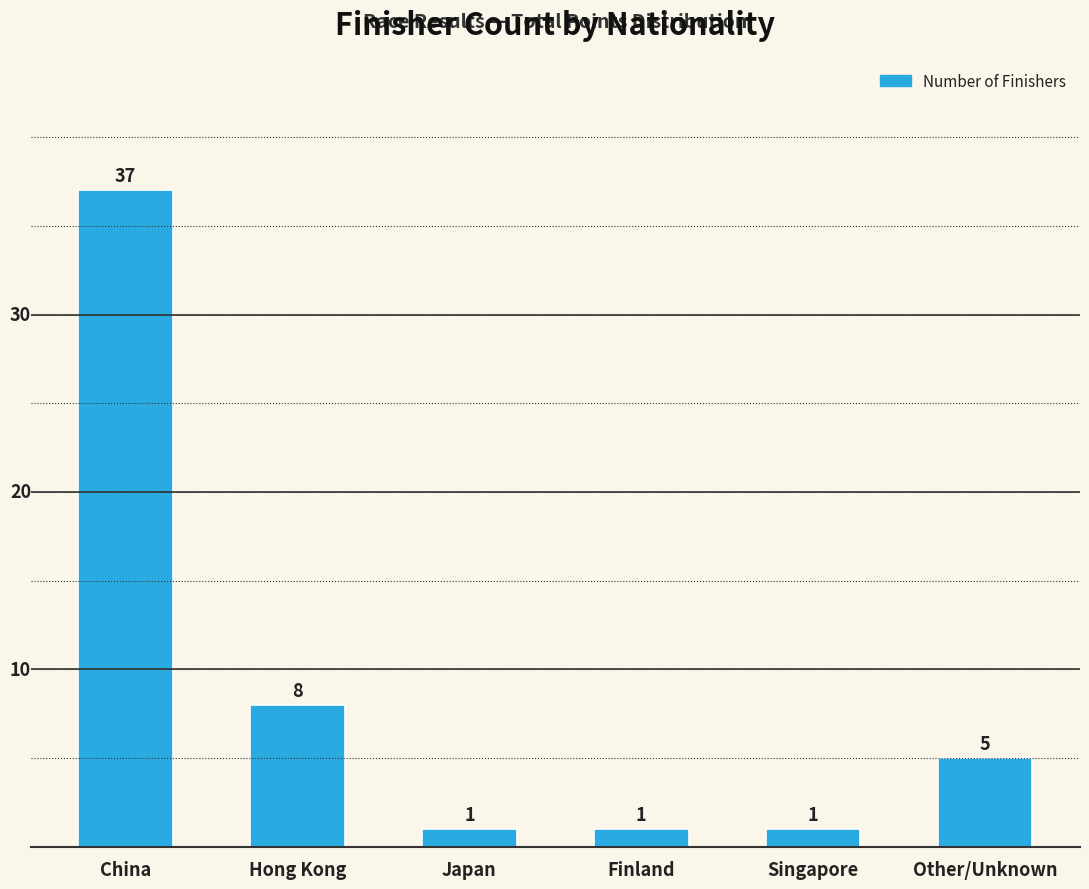

Reading left to right, what are all the values shown in this chart?

37	8	1	1	1	5